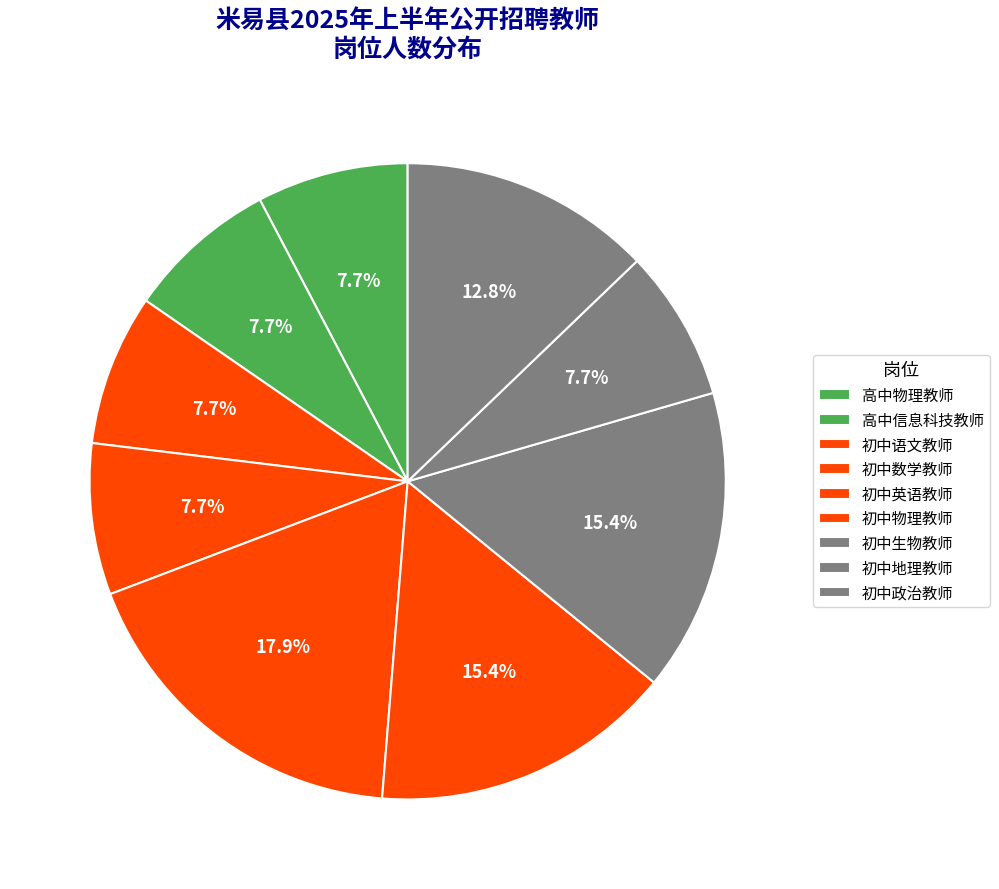

Count the number of slices in the pie.

9